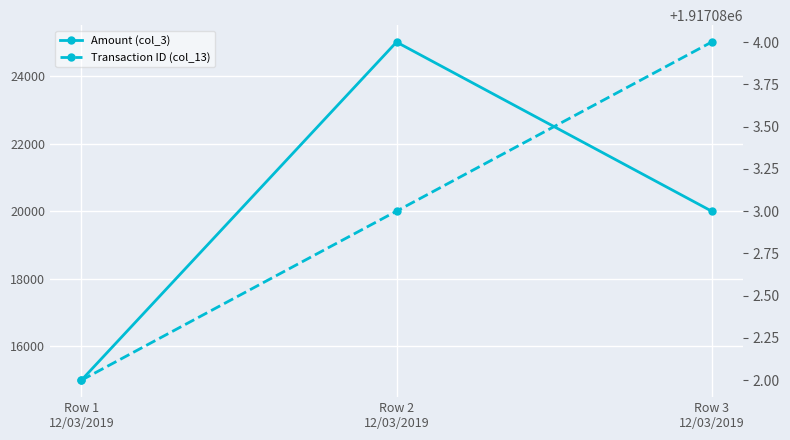

What is the sum of all Amount (col_3) values?

60000